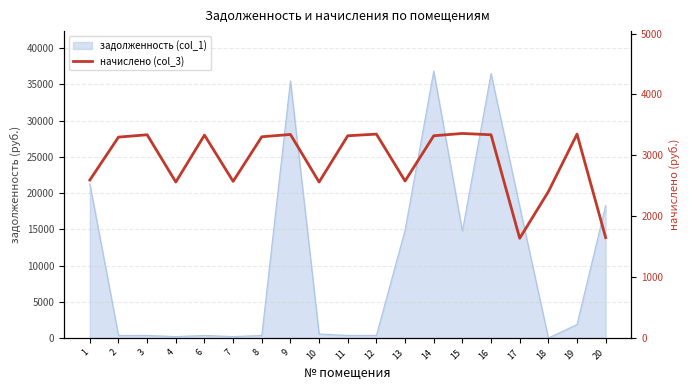

What is the difference between the maximum and minimum values?

1720.9